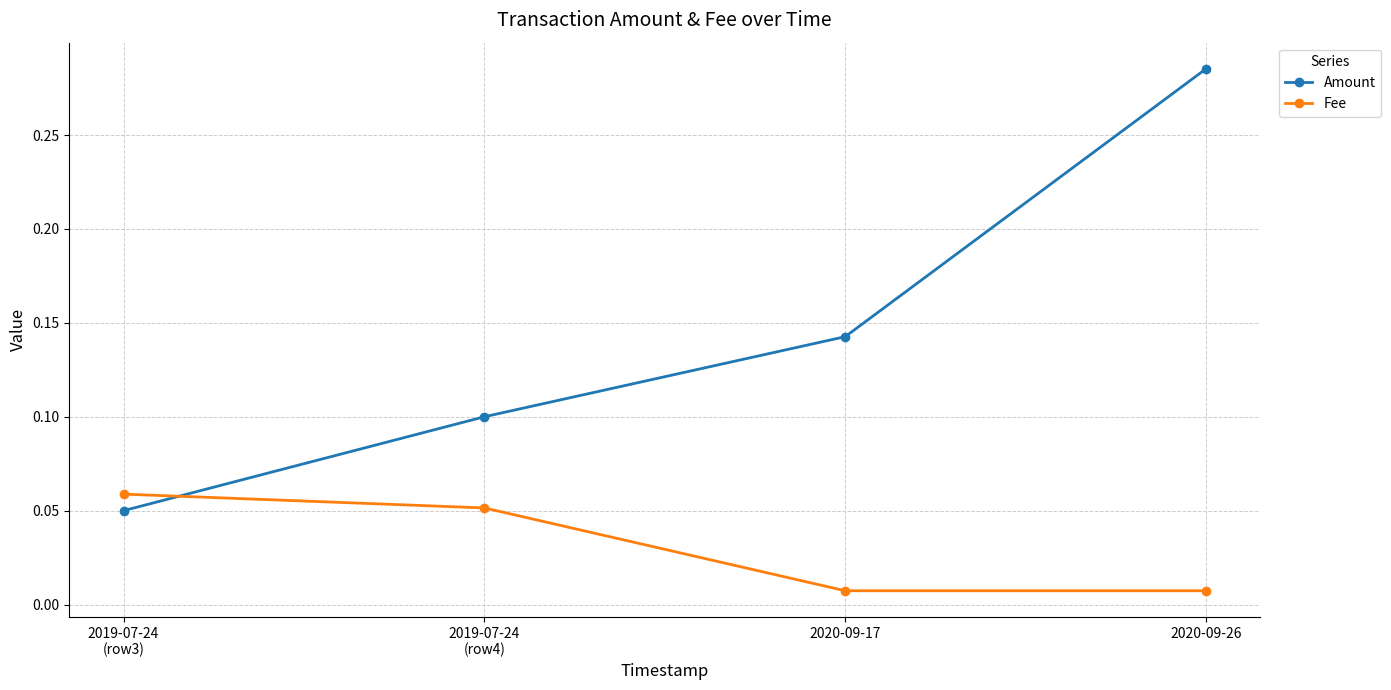

What is the sum of all Amount values?

0.6